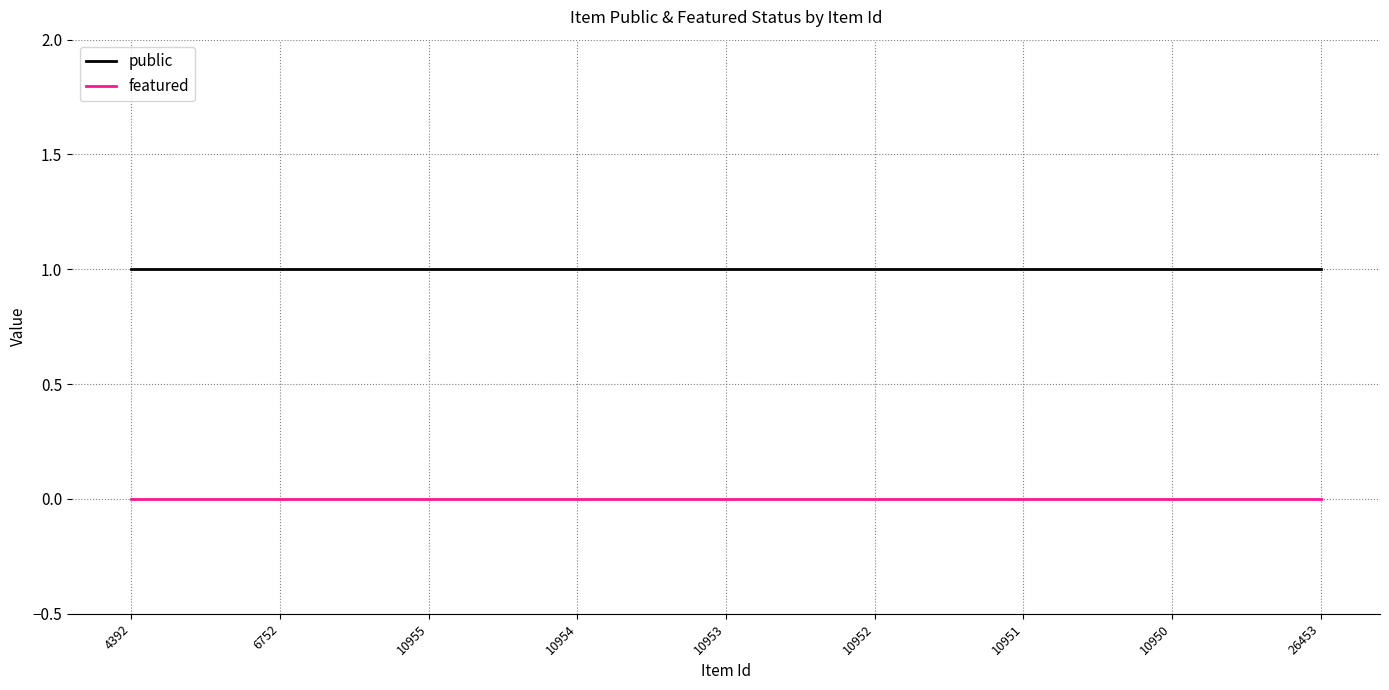

What position from the left is 6752?

2